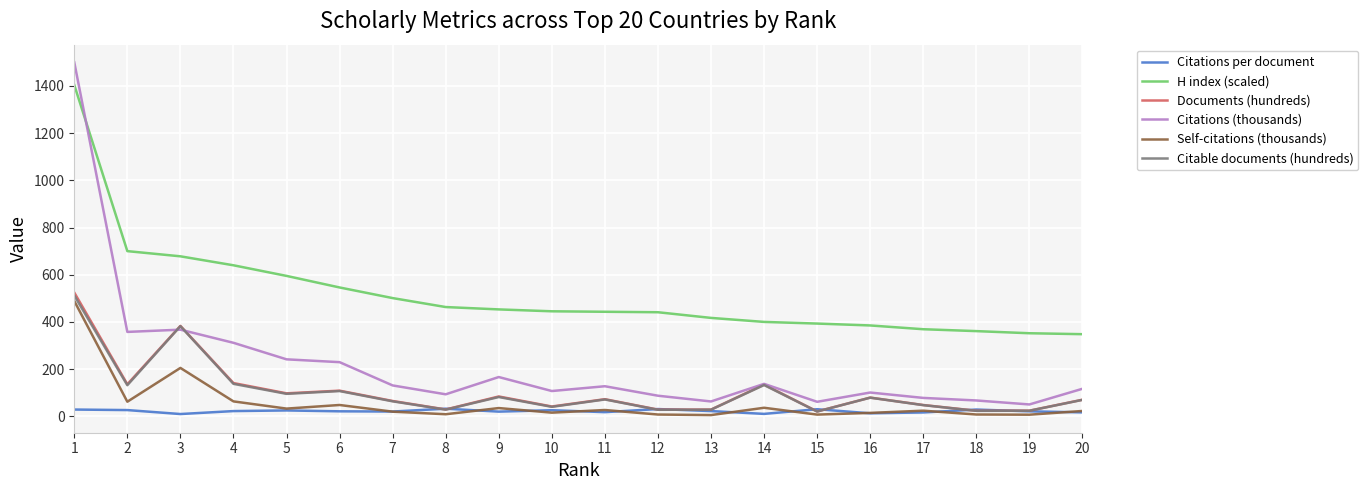

After their last crossing, which series has the higher values: Citations (thousands) or Documents (hundreds)?

Citations (thousands)